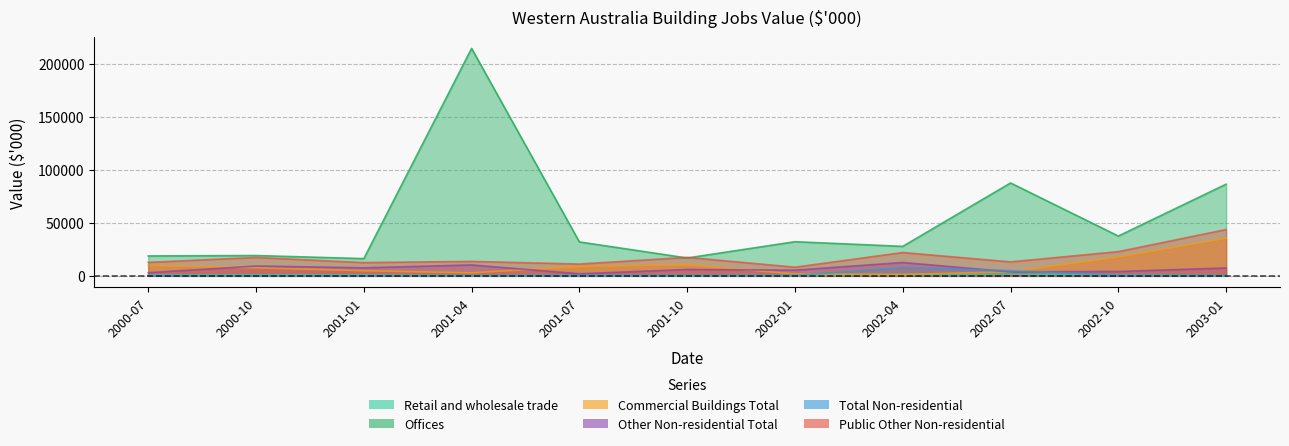

What is the label of the 2nd point from the left?

2000-10